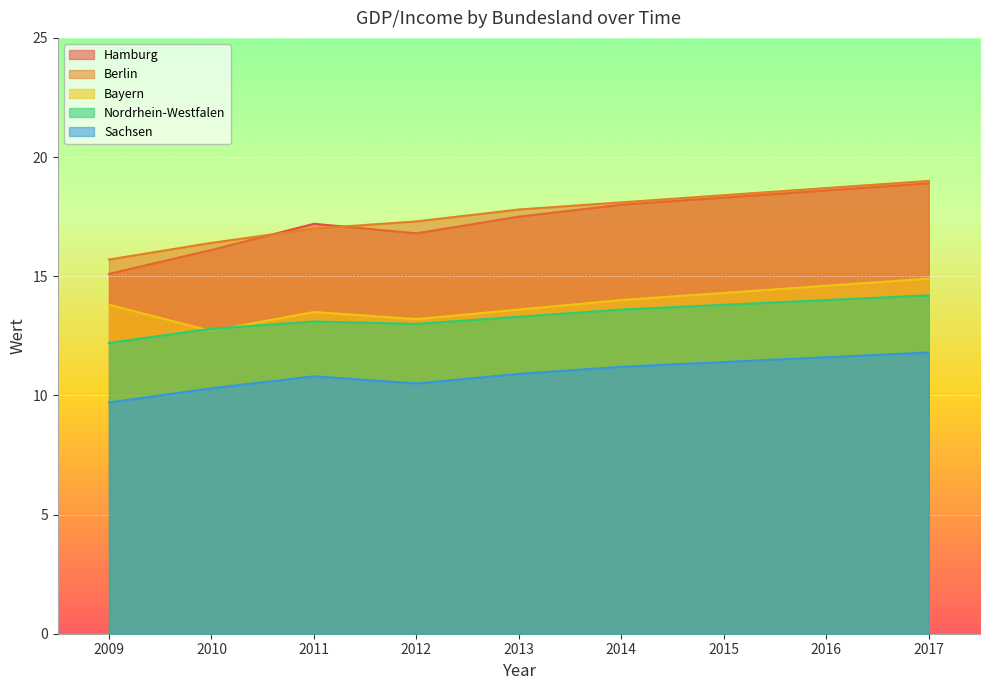

Rank the series by their maximum value, from highest to lowest.

Berlin, Hamburg, Bayern, Nordrhein-Westfalen, Sachsen